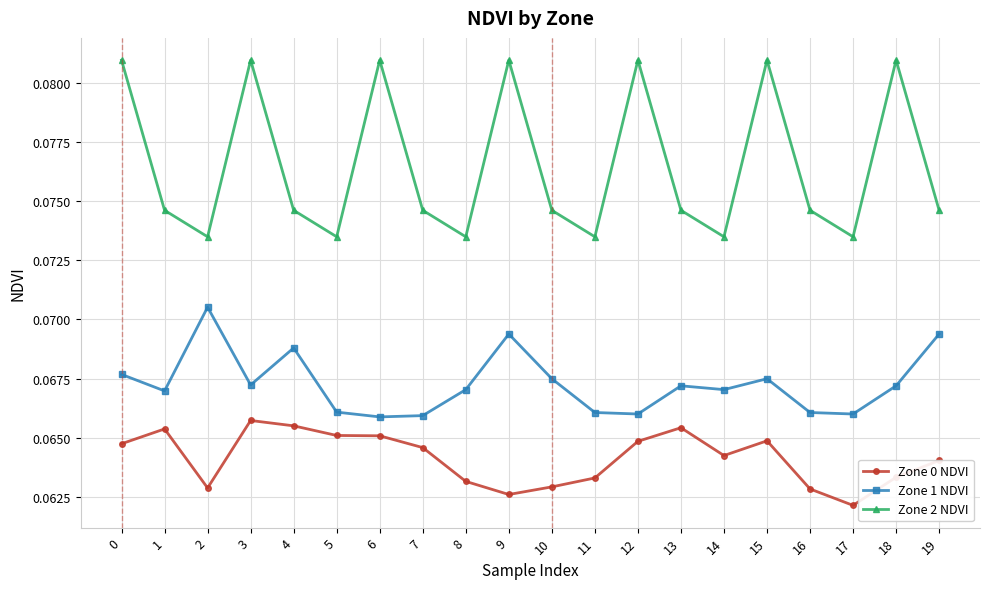

How many Zone 1 NDVI values are between 0 and 1?

20